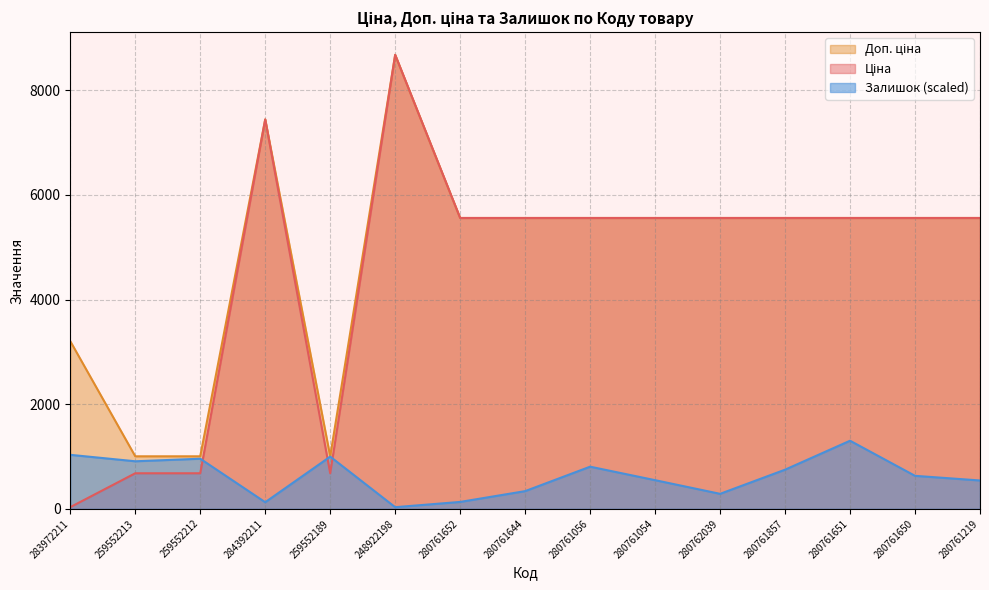

What is the sum of all Ціна values?

68238.8